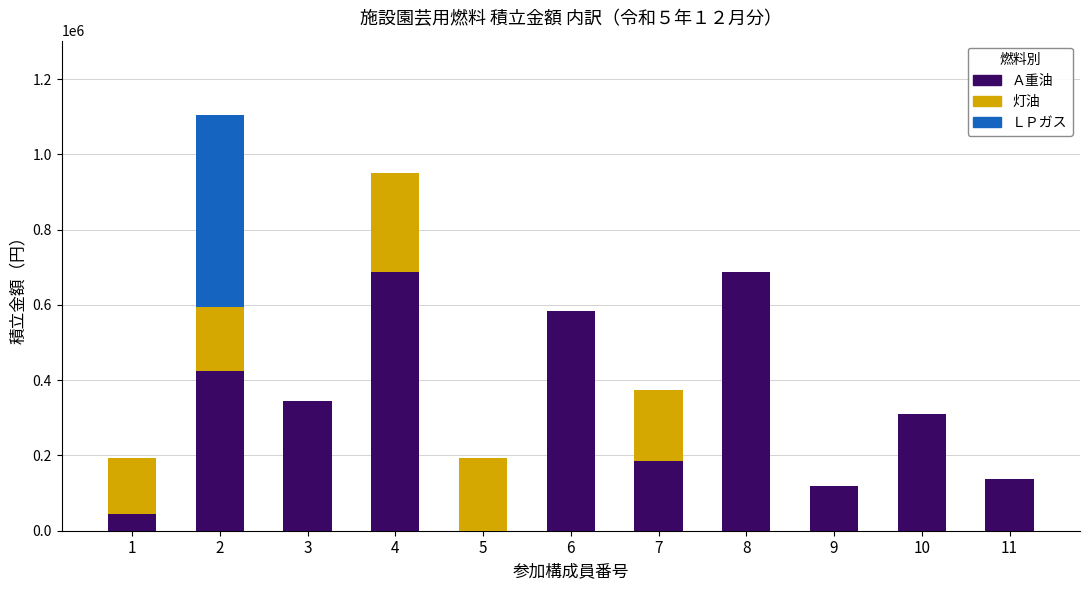

The value of Ａ重油 at 7 is 185778. True or false?

True